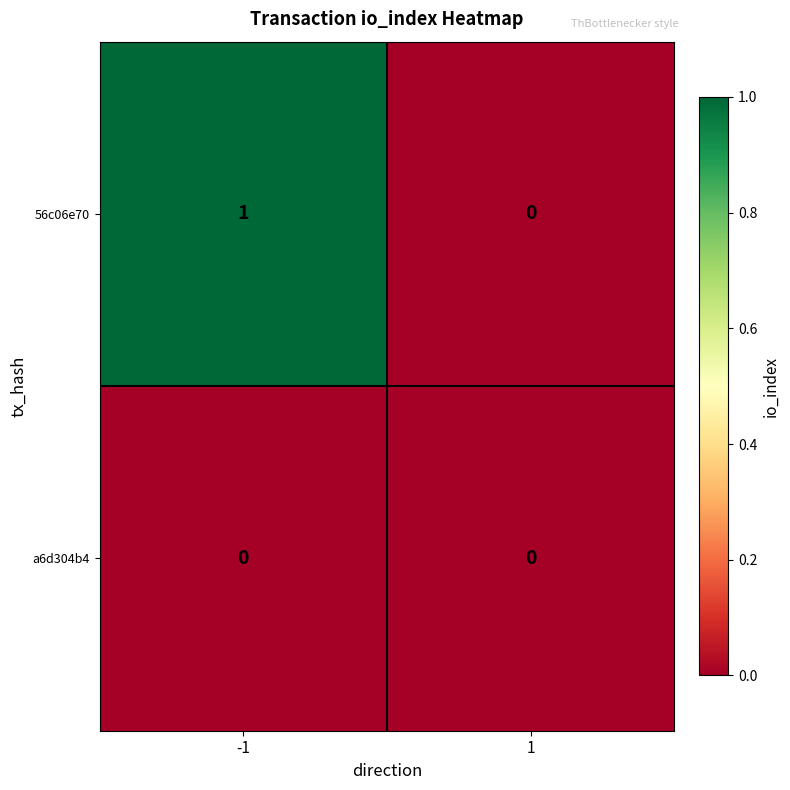

What is the difference between the highest and lowest values at -1?

1